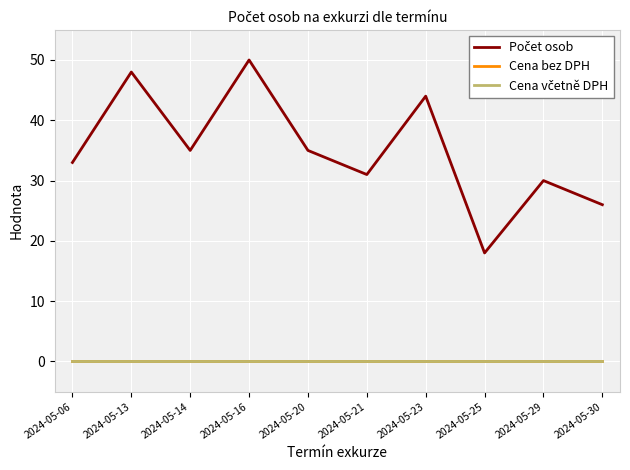

Does the chart display data point markers on the line(s)?

No